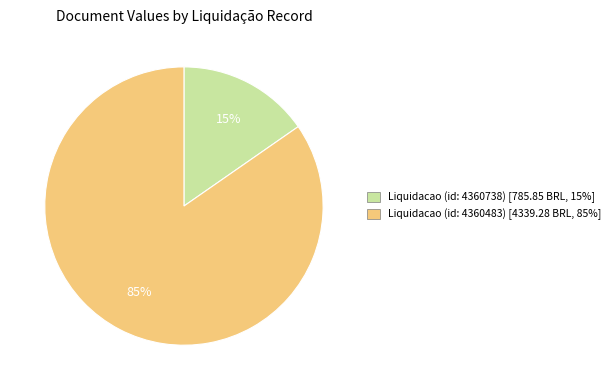

To the nearest percent, what percentage of the pie is Liquidacao (id: 4360738)?

15%